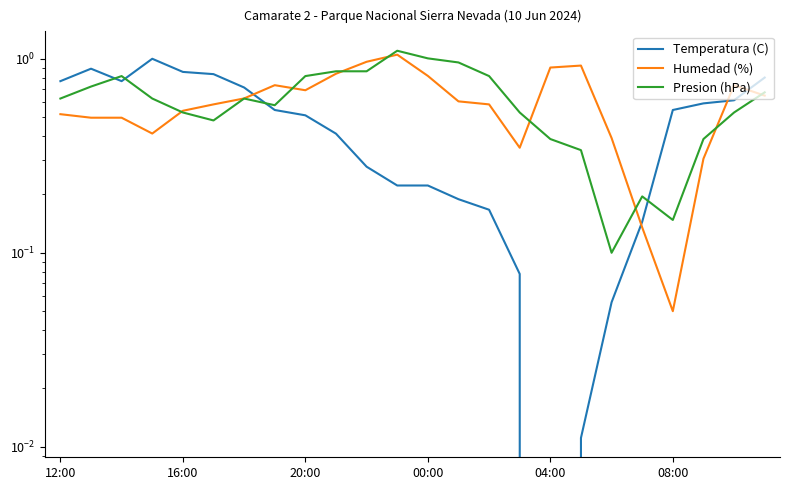

Reading left to right, what are all the values shown in this chart?

Temperatura (C): 0.8	0.9	0.8	1.0	0.9	0.8	0.7	0.5	0.5	0.4	0.3	0.2	0.2	0.2	0.2	0.1	0.0	0.0	0.1	0.1	0.5	0.6	0.6	0.8
Humedad (%): 0.5	0.5	0.5	0.4	0.5	0.6	0.6	0.7	0.7	0.8	1.0	1.0	0.8	0.6	0.6	0.3	0.9	0.9	0.4	0.1	0.1	0.3	0.7	0.6
Presion (hPa): 0.6	0.7	0.8	0.6	0.5	0.5	0.6	0.6	0.8	0.9	0.9	1.1	1.0	1.0	0.8	0.5	0.4	0.3	0.1	0.2	0.1	0.4	0.5	0.7